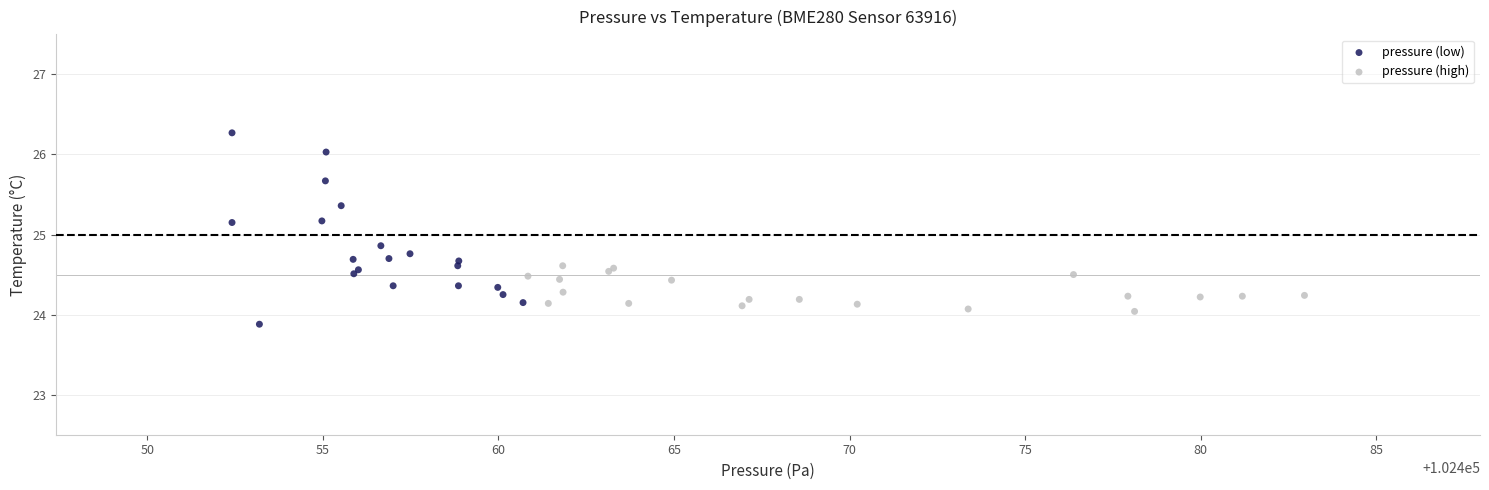

Which series contains the highest Y value?

pressure (low)